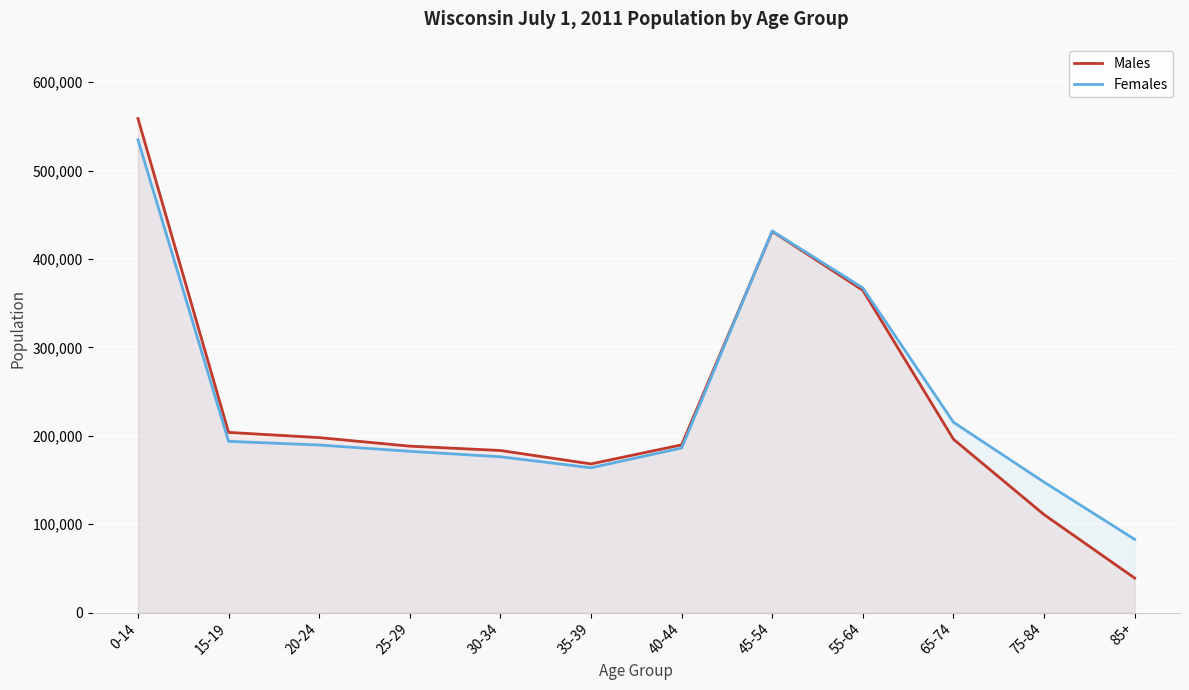

Read the Females value at 30-34, to the nearest 10.

176260